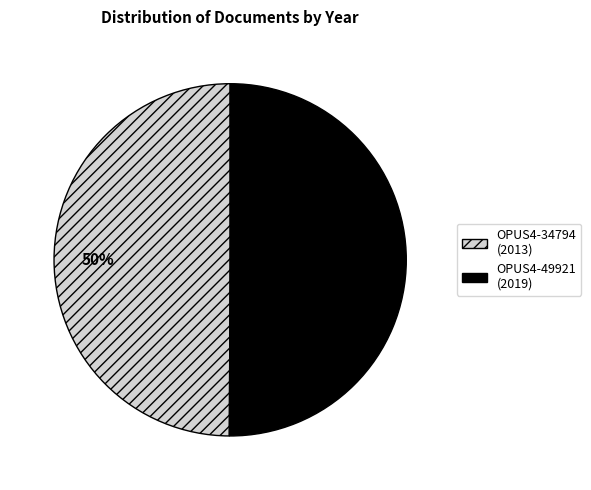

Approximately how many times larger is the value at OPUS4-49921 compared to OPUS4-34794?

1.0